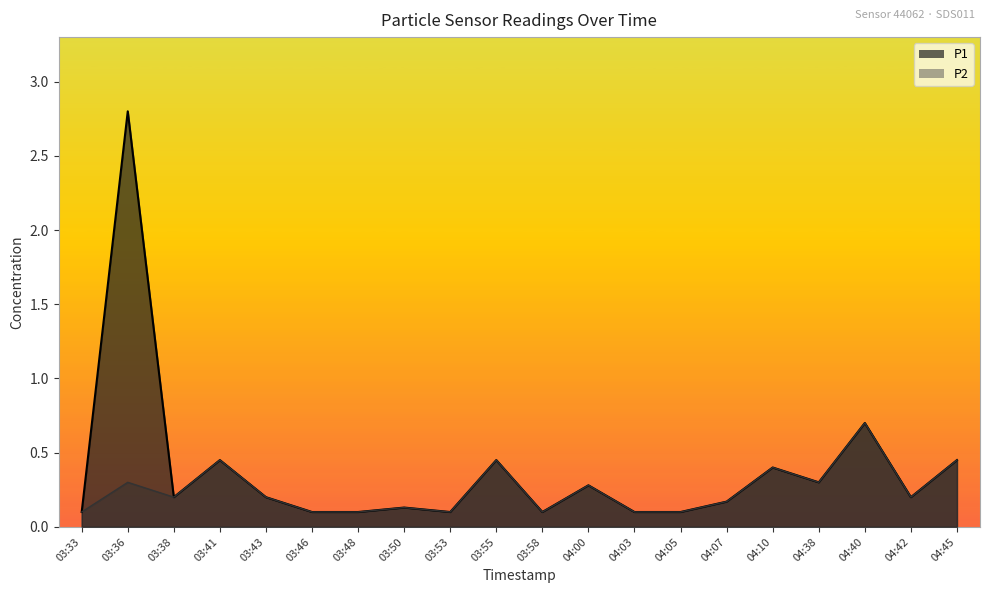

What value does the P2 series have at 03:58?

0.1